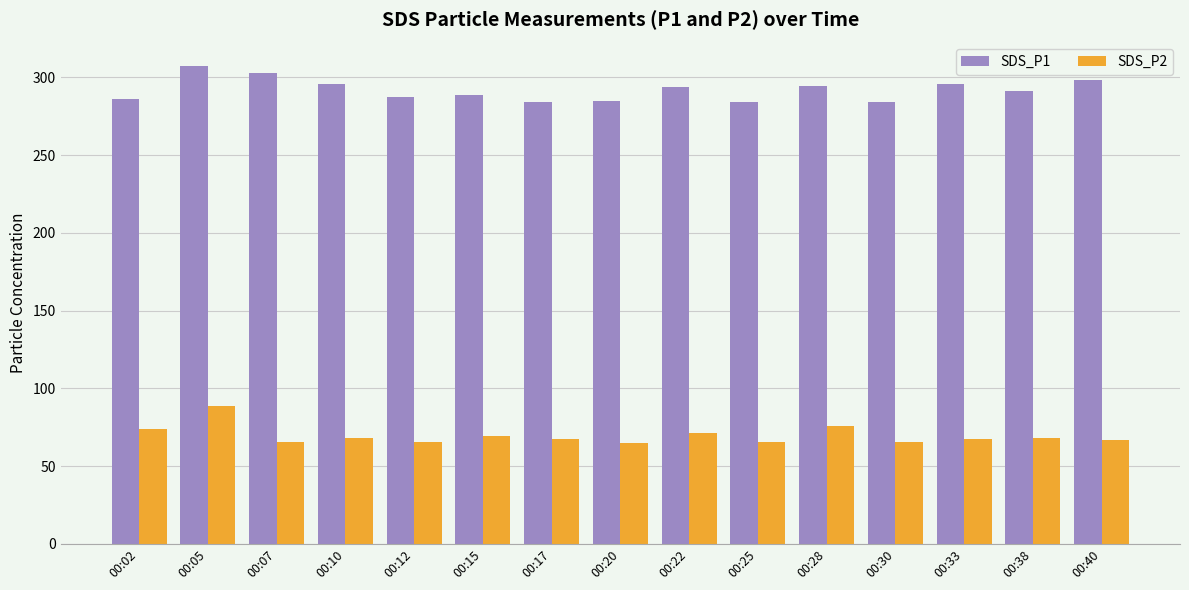

Rank the series by their maximum value, from highest to lowest.

SDS_P1, SDS_P2